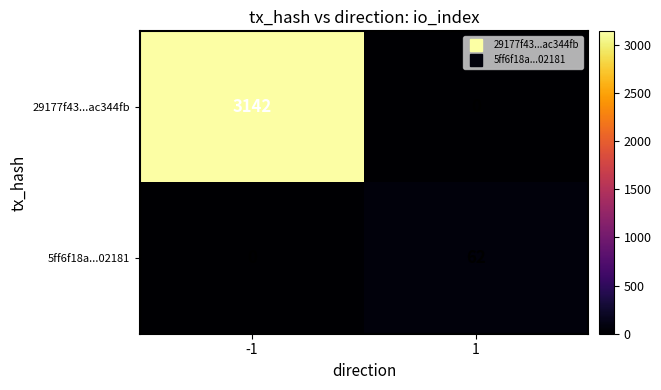

What is the total value across all series at 1?

62